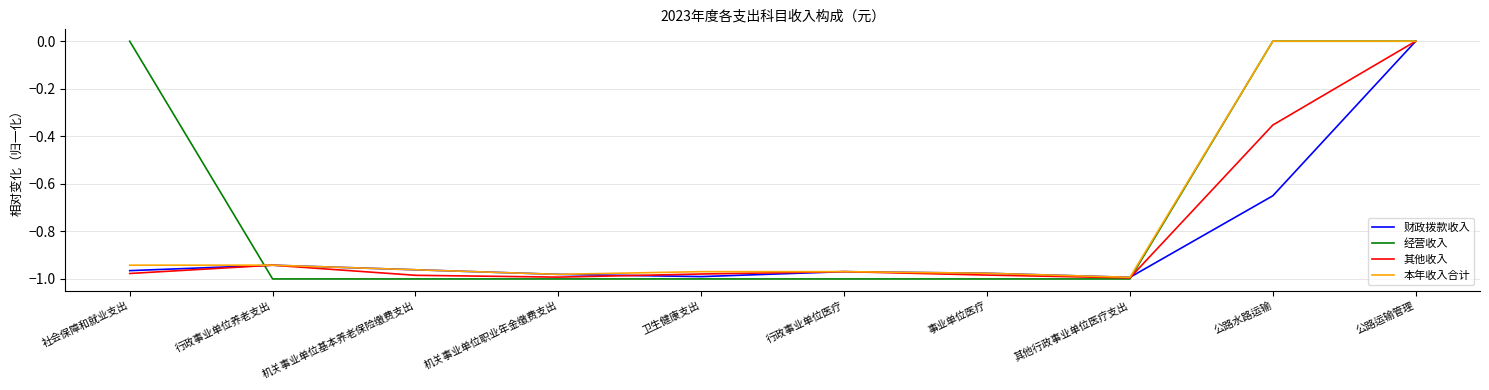

What are all the series names shown in the legend?

财政拨款收入, 经营收入, 其他收入, 本年收入合计